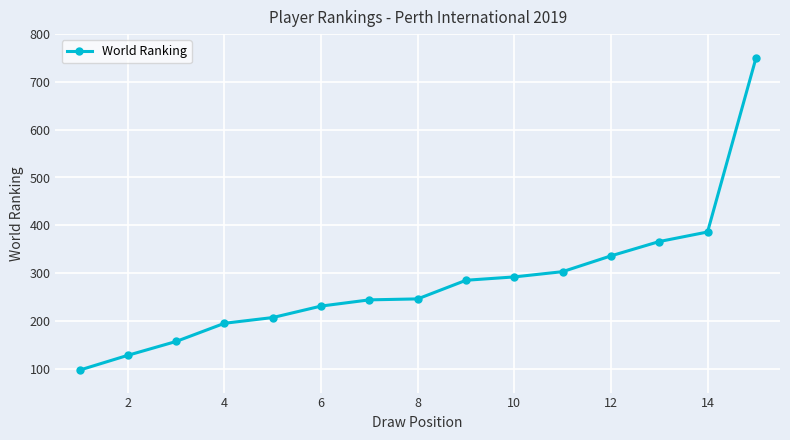

What is the average value?

281